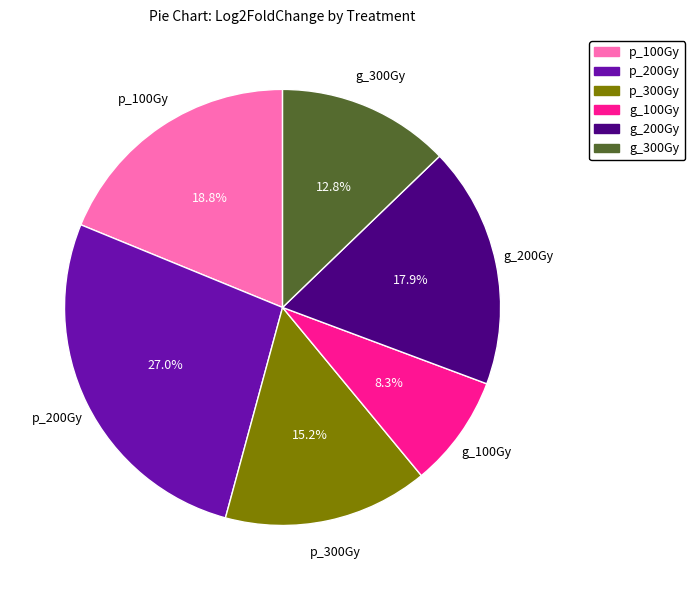

Rank the categories by value from lowest to highest.

g_100Gy, g_300Gy, p_300Gy, g_200Gy, p_100Gy, p_200Gy